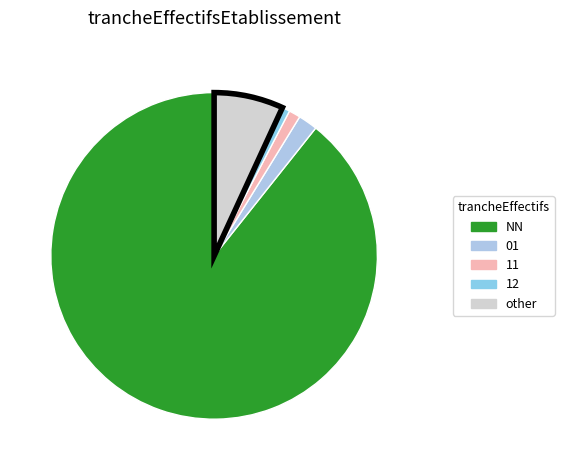

Count the number of slices in the pie.

5